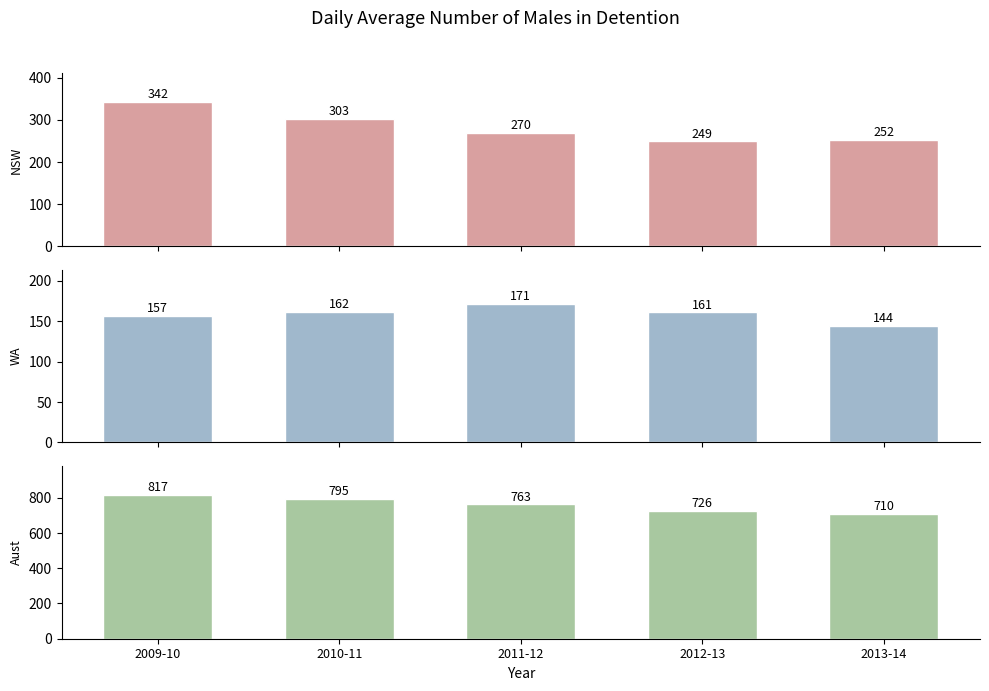

What is the value of the Aust bar at the 3rd from the left?

763